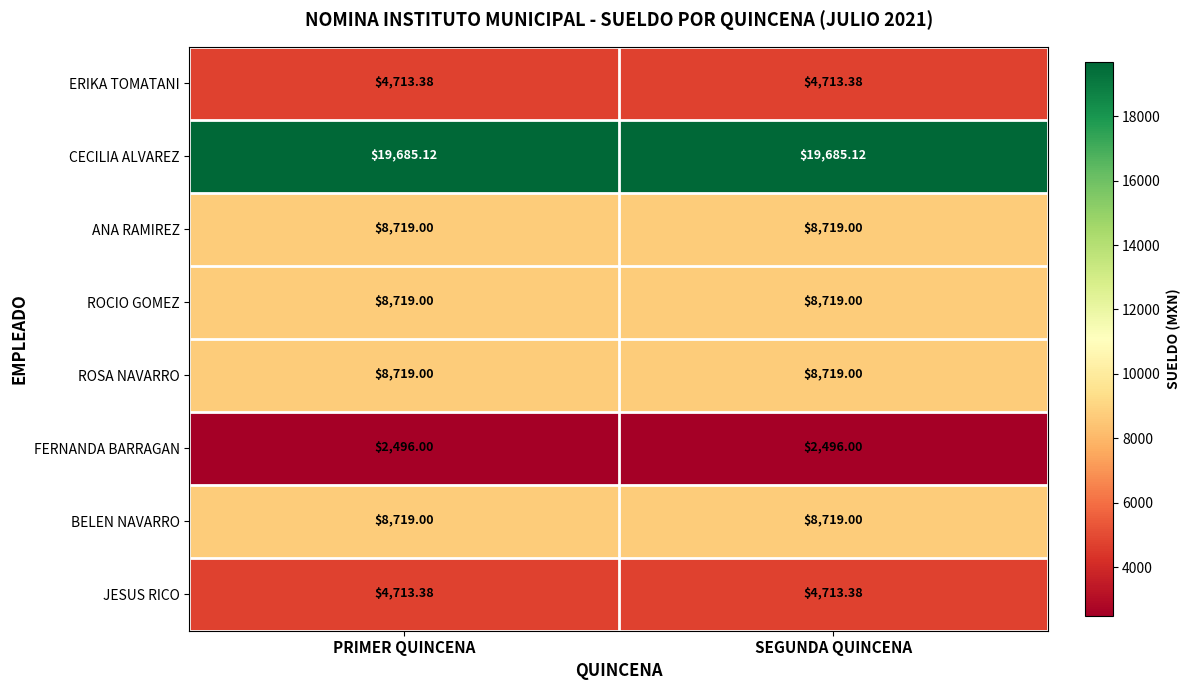

Is the value of CECILIA ALVAREZ at PRIMER QUINCENA greater than the value of ROCIO GOMEZ at SEGUNDA QUINCENA?

Yes